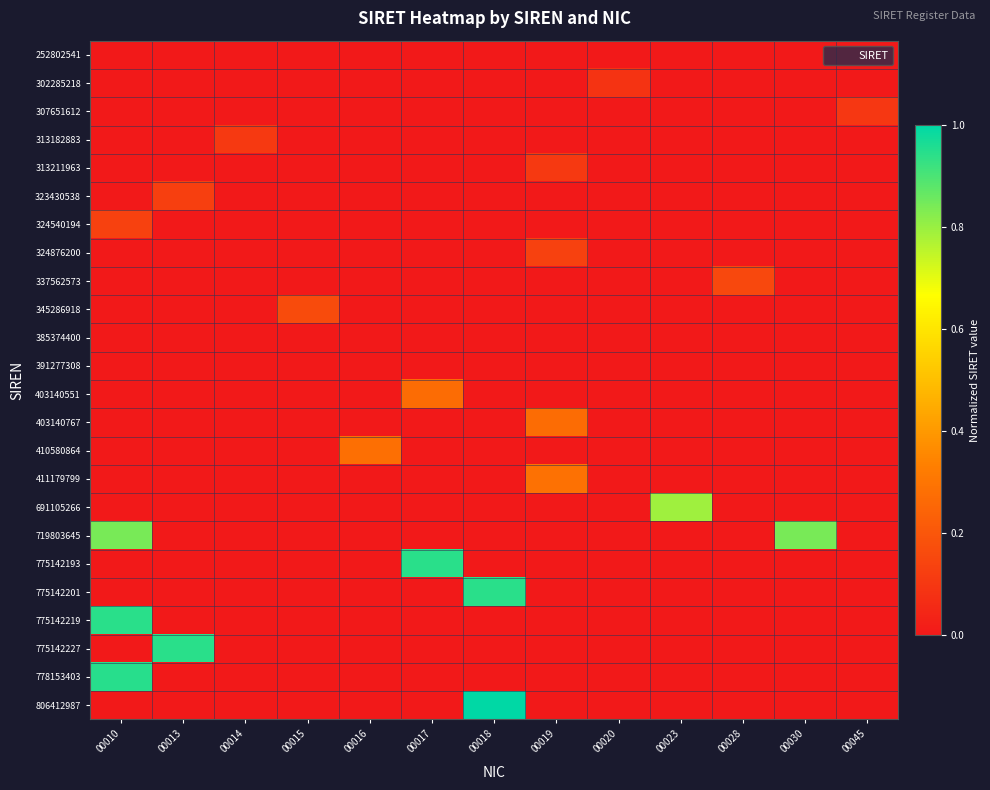

At 00017, list the series in order from largest to smallest.

775142193, 403140551, 252802541, 302285218, 307651612, 313182883, 313211963, 323430538, 324540194, 324876200, 337562573, 345286918, 385374400, 391277308, 403140767, 410580864, 411179799, 691105266, 719803645, 775142201, 775142219, 775142227, 778153403, 806412987